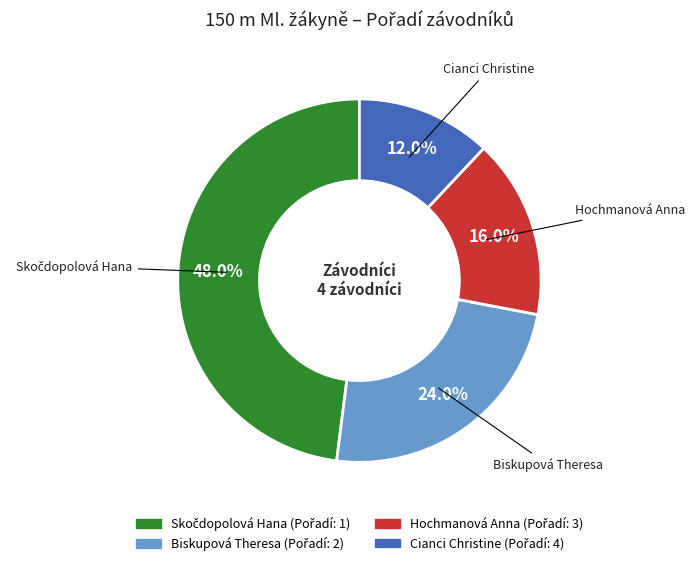

What percentage is the Biskupová Theresa slice, to the nearest percent?

24%